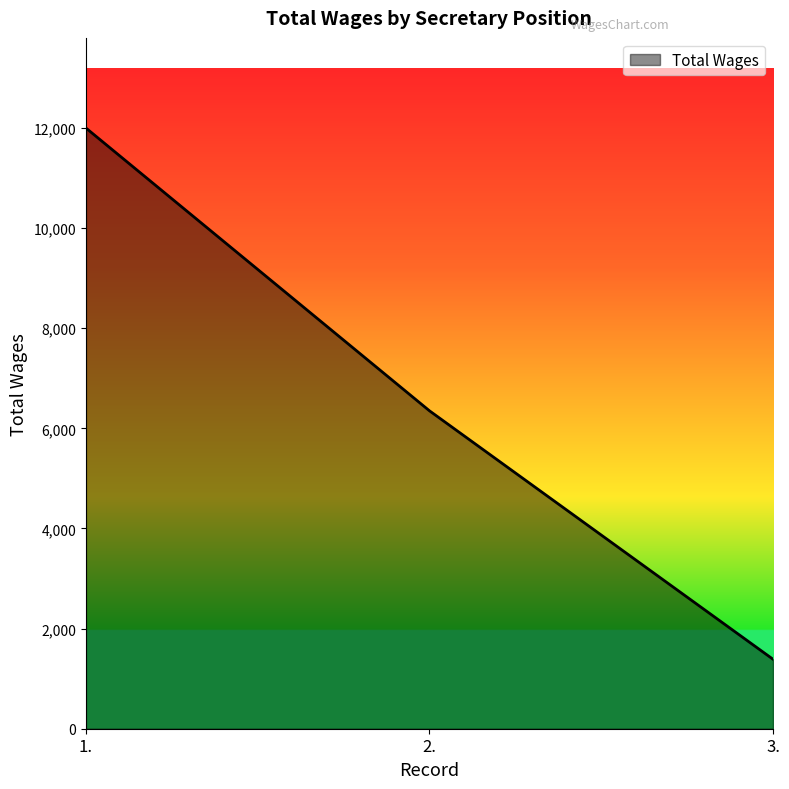

What is the smallest value displayed?

1388